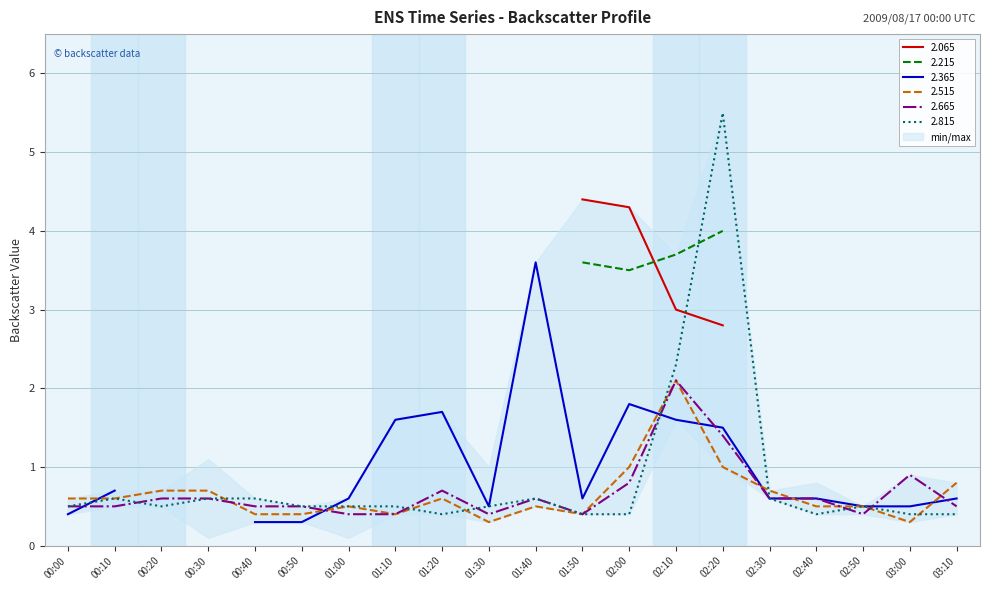

What is the lowest value of the 2.665 series?

0.4